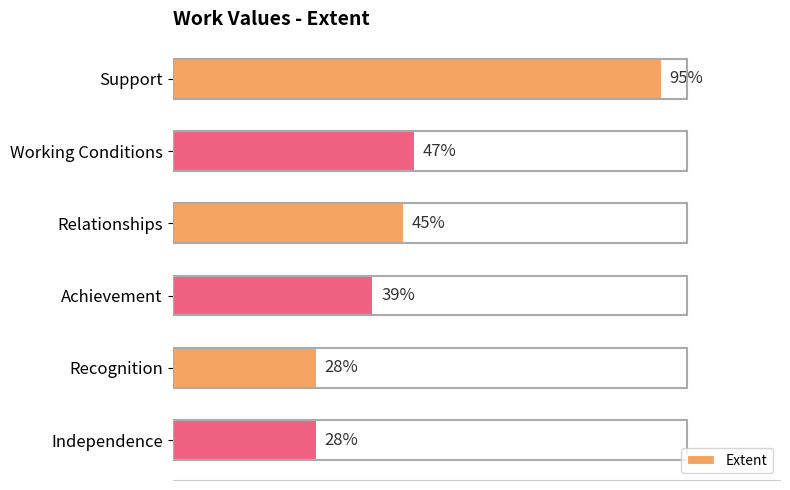

Which has a higher value, Support or Independence?

Support